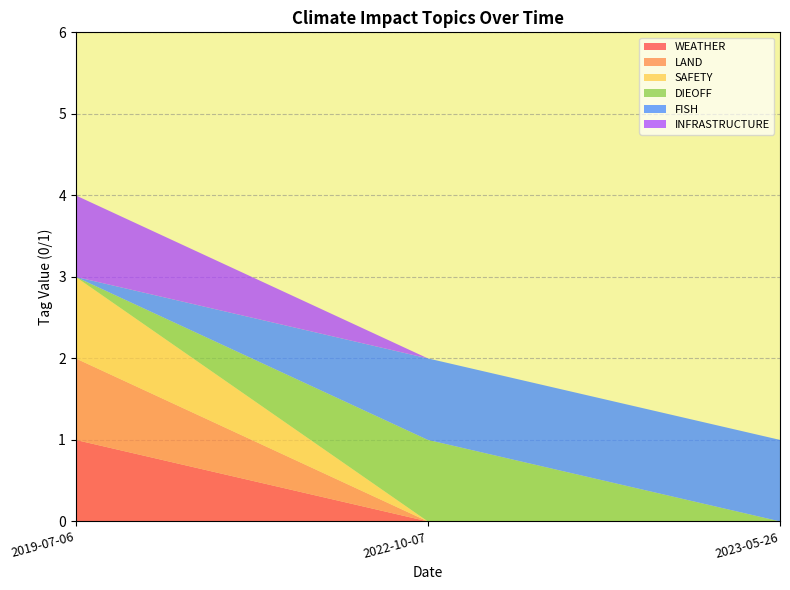

Reading left to right, what are all the values shown in this chart?

WEATHER: 1	0	0
LAND: 1	0	0
SAFETY: 1	0	0
DIEOFF: 0	1	0
FISH: 0	1	1
INFRASTRUCTURE: 1	0	0